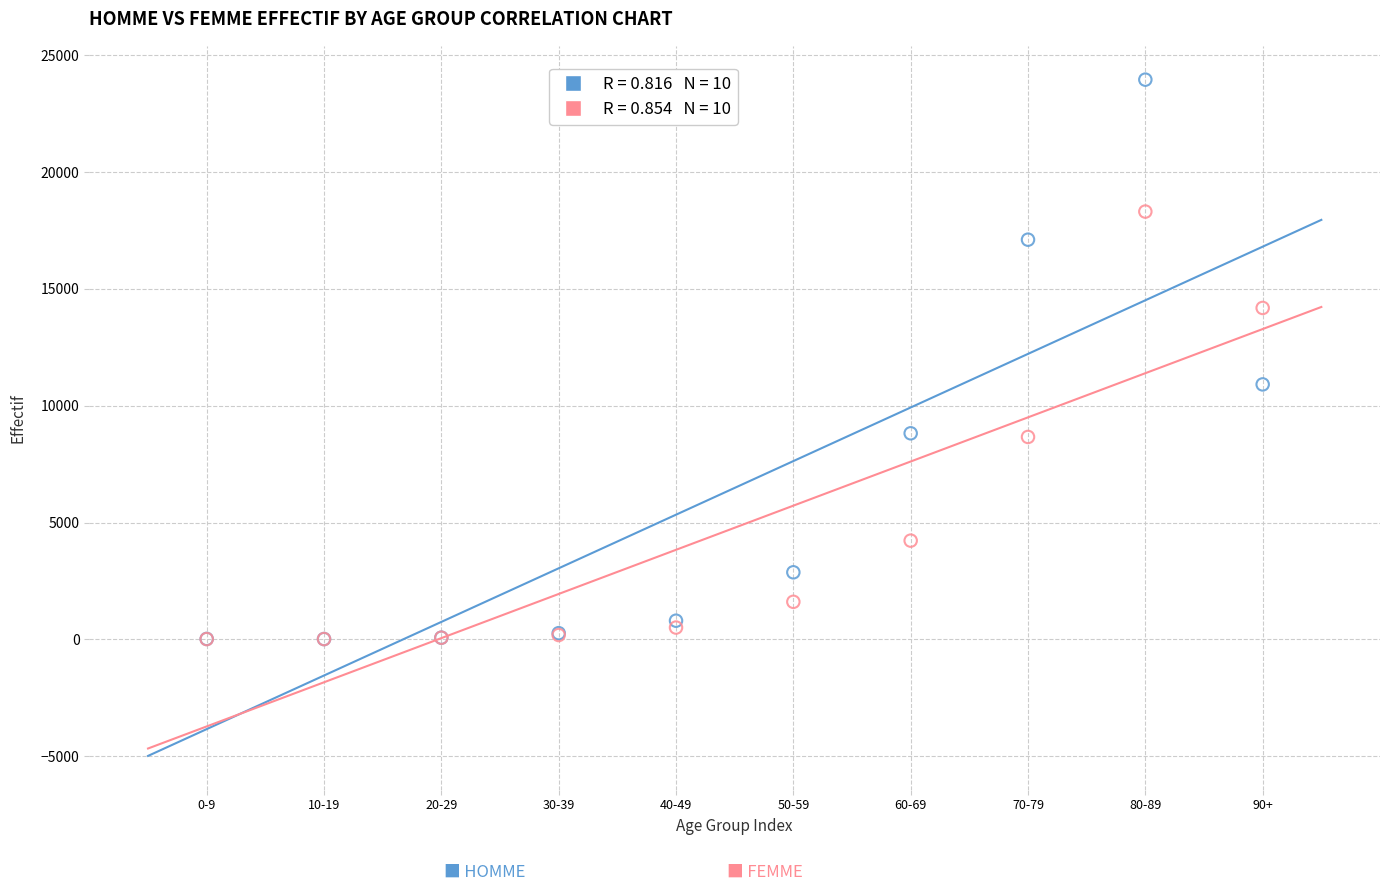

Across all series, what Y value is closest to 11987?

10915